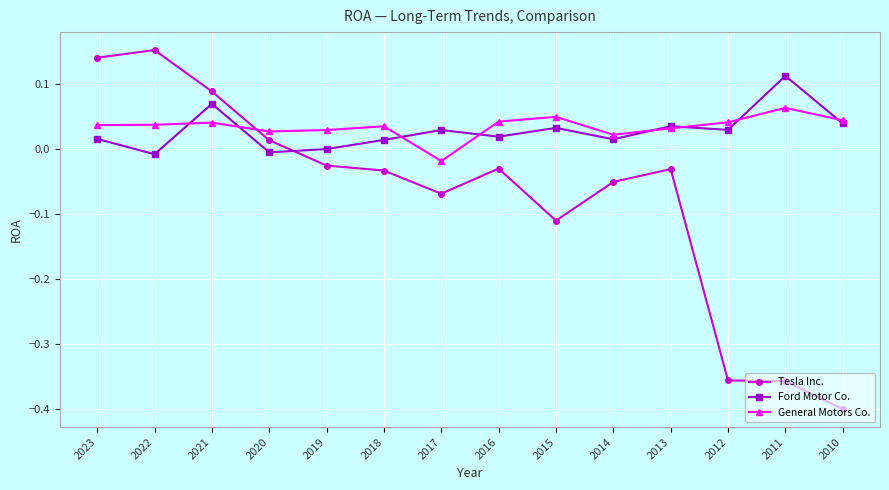

What are all the series names shown in the legend?

Tesla Inc., Ford Motor Co., General Motors Co.